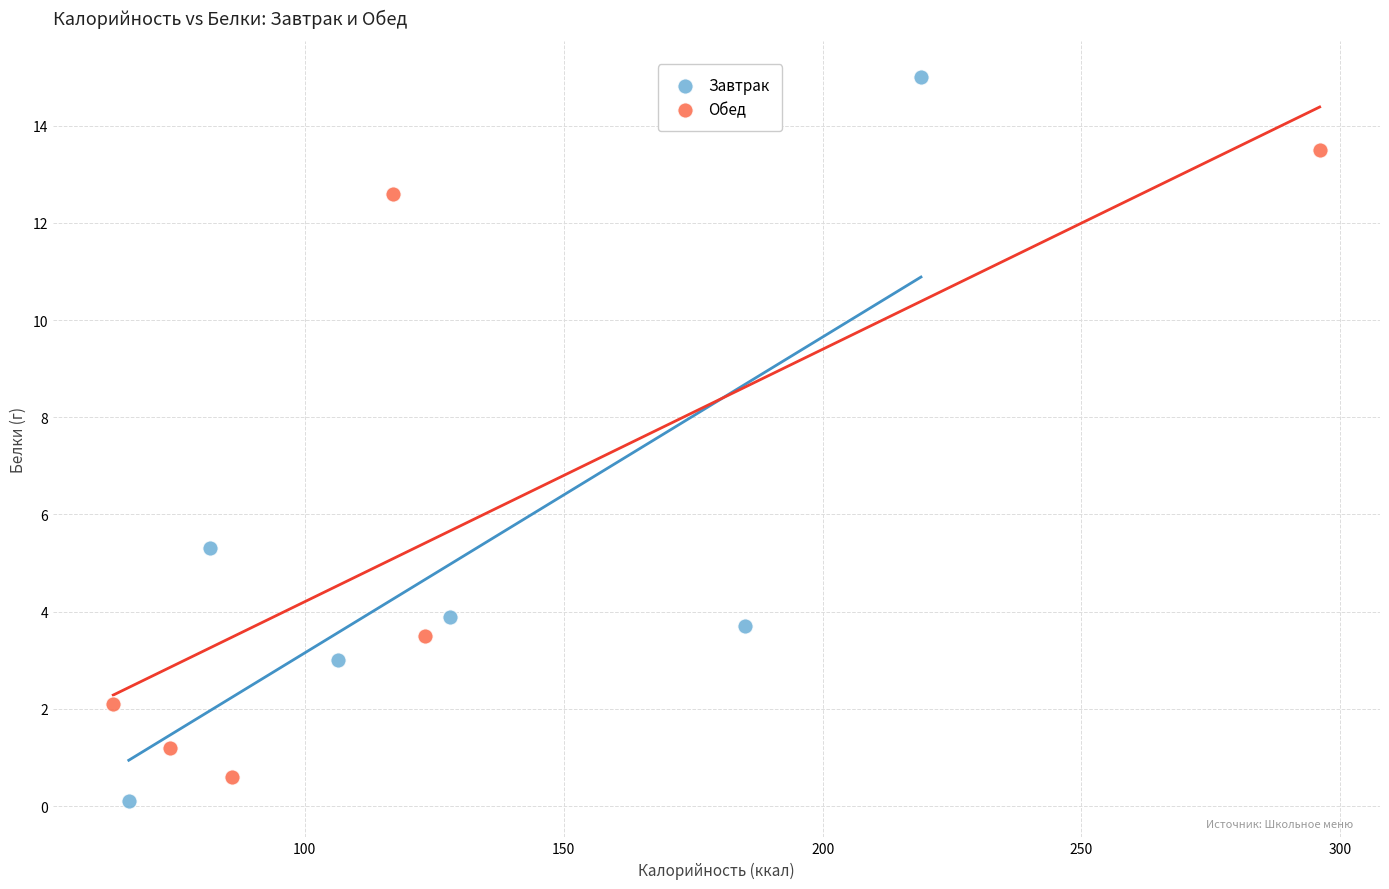

Which series contains the highest Y value?

Завтрак